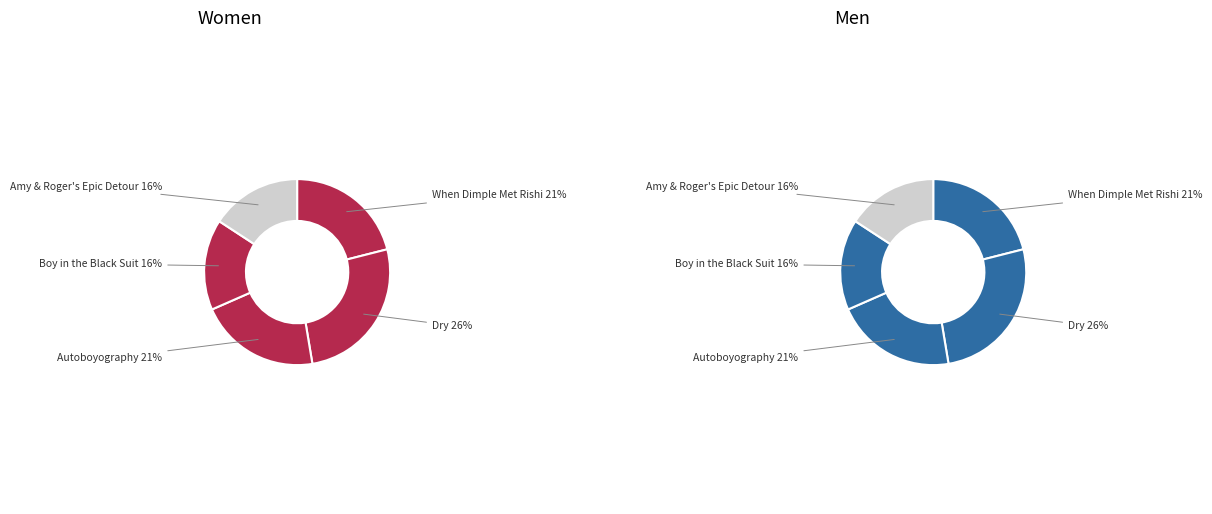

To the nearest percent, what portion does Autoboyography represent?

21%